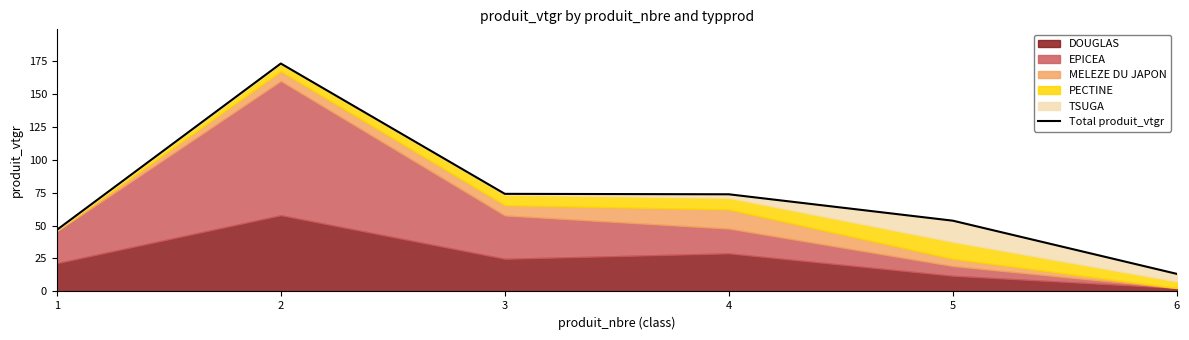

True or false: the data shows 70.8 at 1.

False